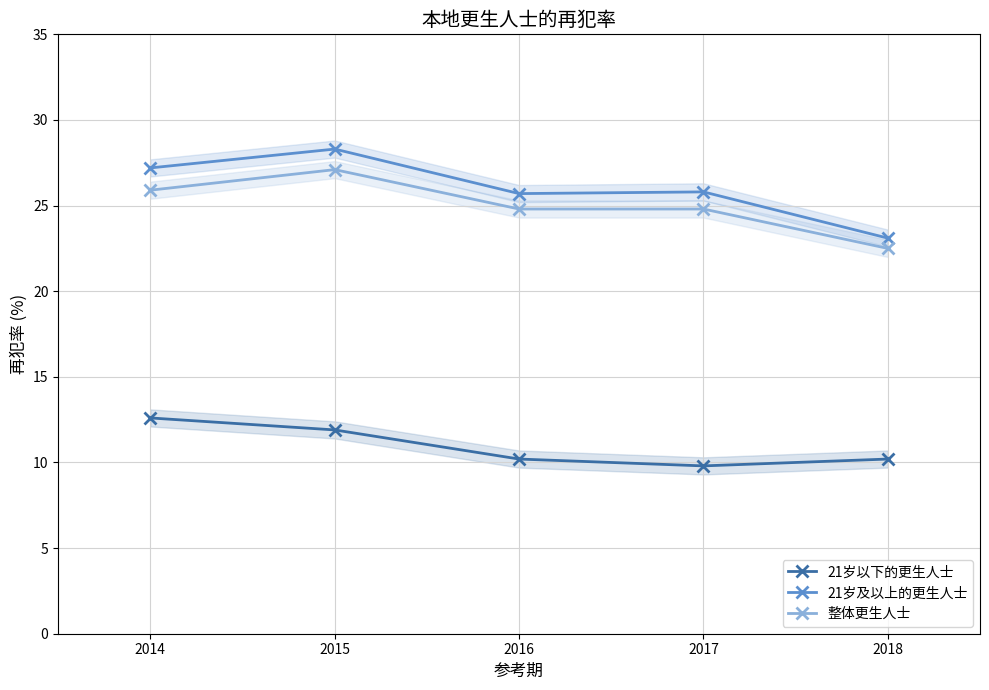

At which category does 整体更生人士 reach its first local peak?

2015